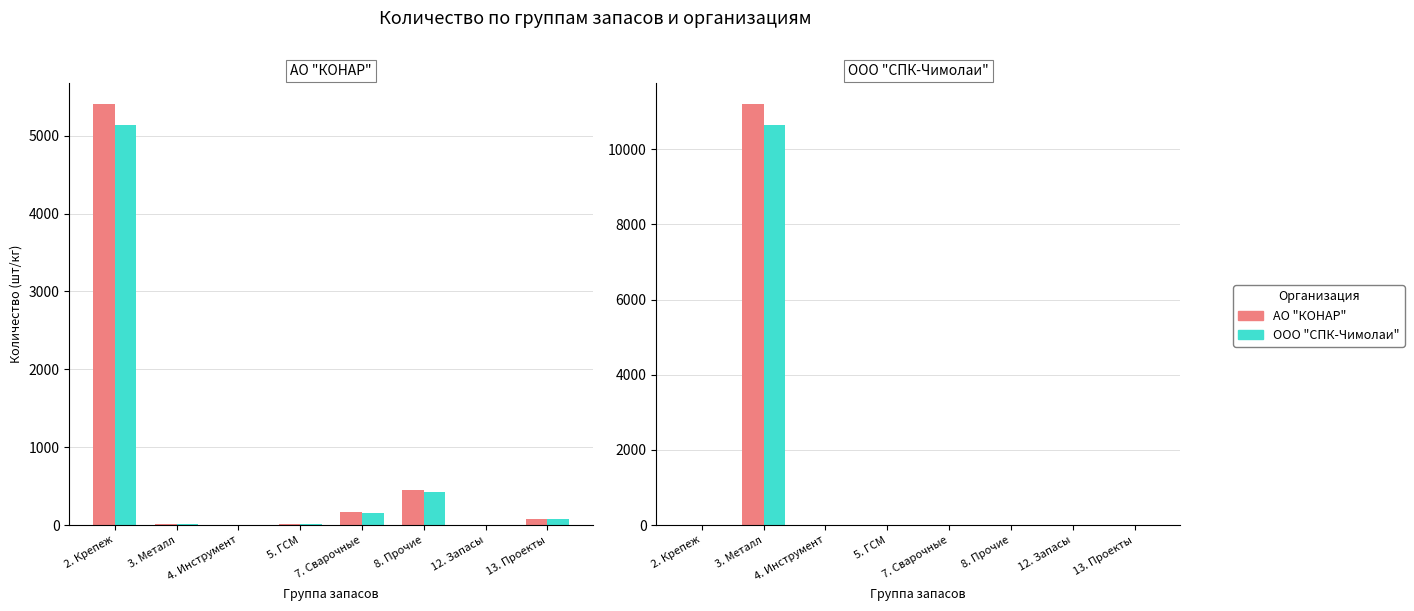

Are the bars horizontal?

No